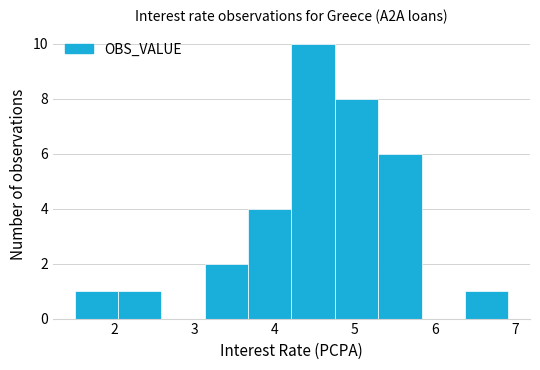

Reading left to right, transcribe this chart: for each bar, give the range it covers on the x-axis and its height. Neither the bar edges nor the heights are printed on the chart, so give them approximately, as read against the axes.

1.51 to 2.05: 1
2.05 to 2.59: 1
2.59 to 3.13: 0
3.13 to 3.67: 2
3.67 to 4.21: 4
4.21 to 4.75: 10
4.75 to 5.29: 8
5.29 to 5.83: 6
5.83 to 6.37: 0
6.37 to 6.91: 1